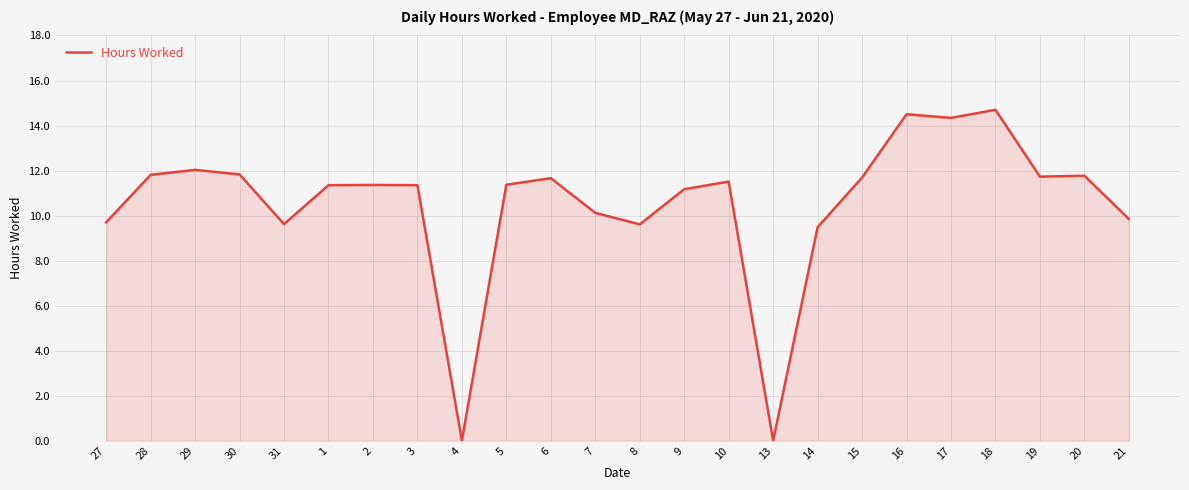

Does the chart have visible grid lines?

Yes